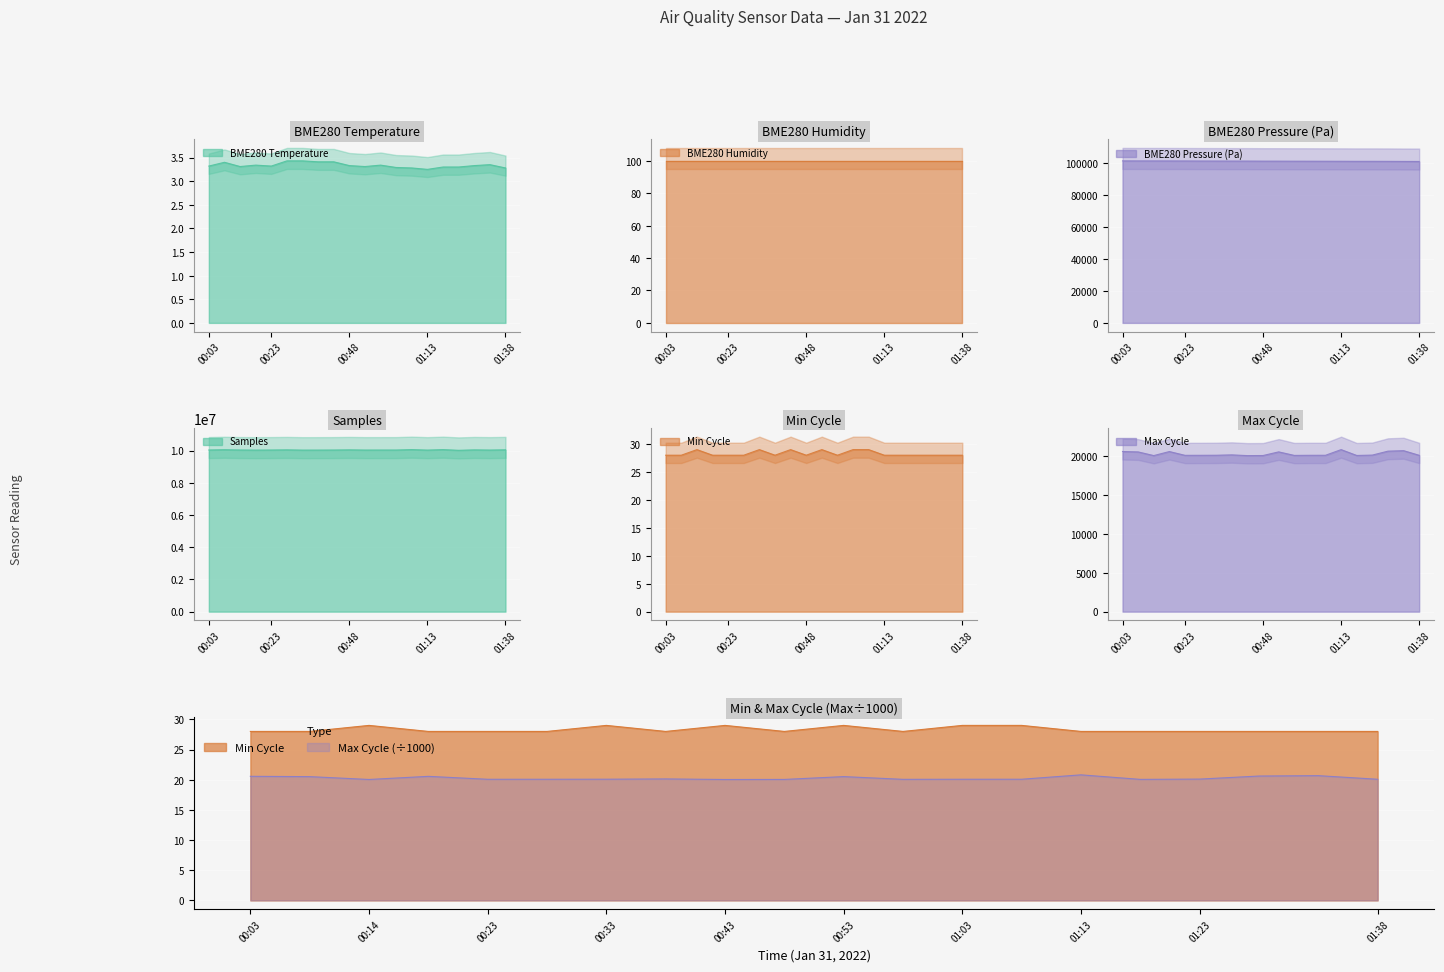

What is the label of the 2nd point from the right?

01:33